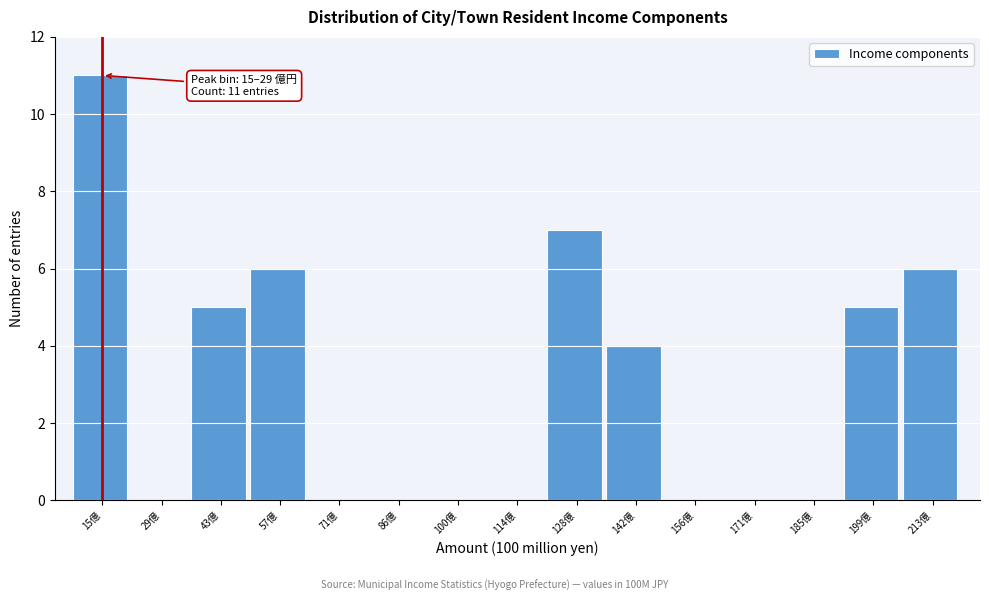

Reading left to right, transcribe all the data shown in this chart.

15億=11	29億=0	43億=5	57億=6	71億=0	86億=0	100億=0	114億=0	128億=7	142億=4	156億=0	171億=0	185億=0	199億=5	213億=6